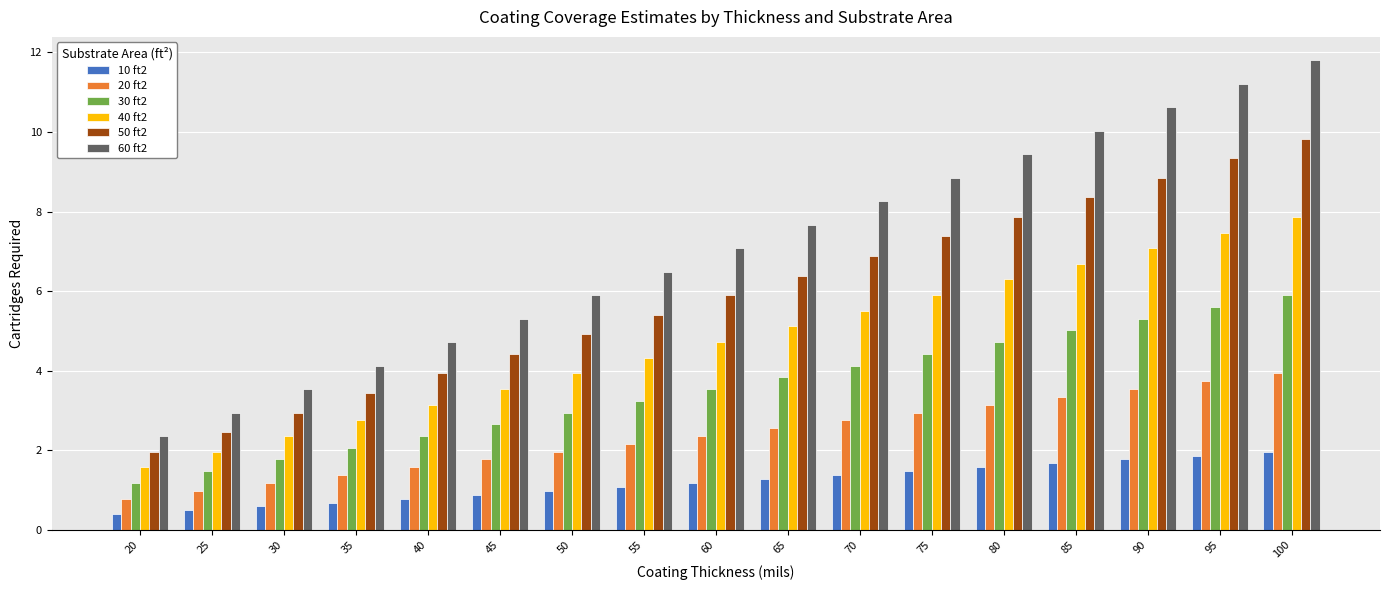

Reading right to left, transcribe all the data shown in this chart.

10 ft2: 100=2.0	95=1.9	90=1.8	85=1.7	80=1.6	75=1.5	70=1.4	65=1.3	60=1.2	55=1.1	50=1.0	45=0.9	40=0.8	35=0.7	30=0.6	25=0.5	20=0.4
20 ft2: 100=3.9	95=3.7	90=3.5	85=3.3	80=3.1	75=2.9	70=2.8	65=2.6	60=2.4	55=2.2	50=2.0	45=1.8	40=1.6	35=1.4	30=1.2	25=1.0	20=0.8
30 ft2: 100=5.9	95=5.6	90=5.3	85=5.0	80=4.7	75=4.4	70=4.1	65=3.8	60=3.5	55=3.2	50=2.9	45=2.7	40=2.4	35=2.1	30=1.8	25=1.5	20=1.2
40 ft2: 100=7.9	95=7.5	90=7.1	85=6.7	80=6.3	75=5.9	70=5.5	65=5.1	60=4.7	55=4.3	50=3.9	45=3.5	40=3.1	35=2.8	30=2.4	25=2.0	20=1.6
50 ft2: 100=9.8	95=9.3	90=8.8	85=8.4	80=7.9	75=7.4	70=6.9	65=6.4	60=5.9	55=5.4	50=4.9	45=4.4	40=3.9	35=3.4	30=2.9	25=2.5	20=2.0
60 ft2: 100=11.8	95=11.2	90=10.6	85=10.0	80=9.4	75=8.8	70=8.3	65=7.7	60=7.1	55=6.5	50=5.9	45=5.3	40=4.7	35=4.1	30=3.5	25=2.9	20=2.4